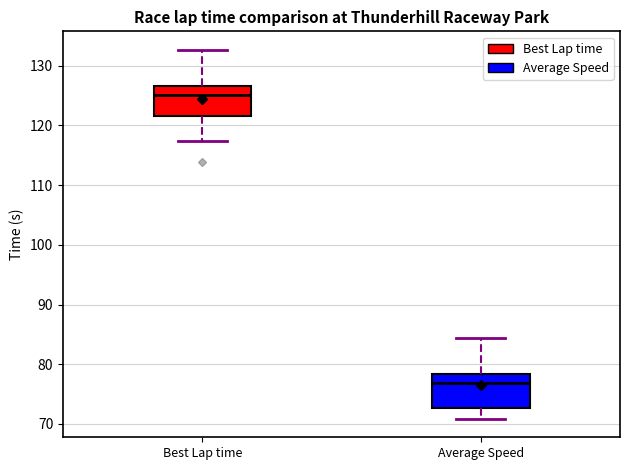

Where is the lower edge of the box for Best Lap time on the y-axis? The values are not printed on the chart, so give them approximately, as read against the axis.

122